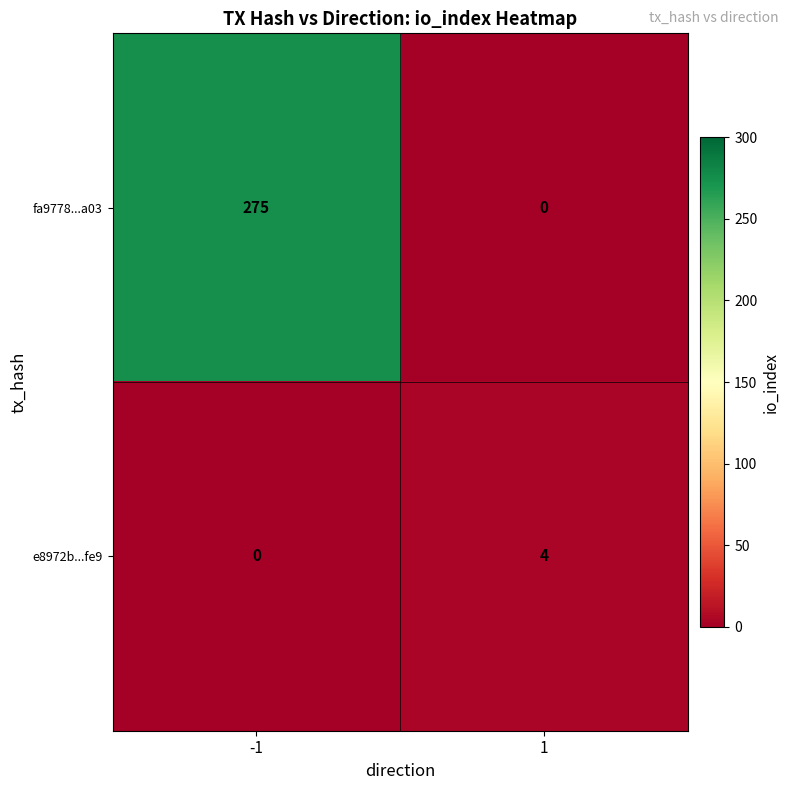

What is the difference between the maximum and minimum values in the e8972b...fe9 series?

4